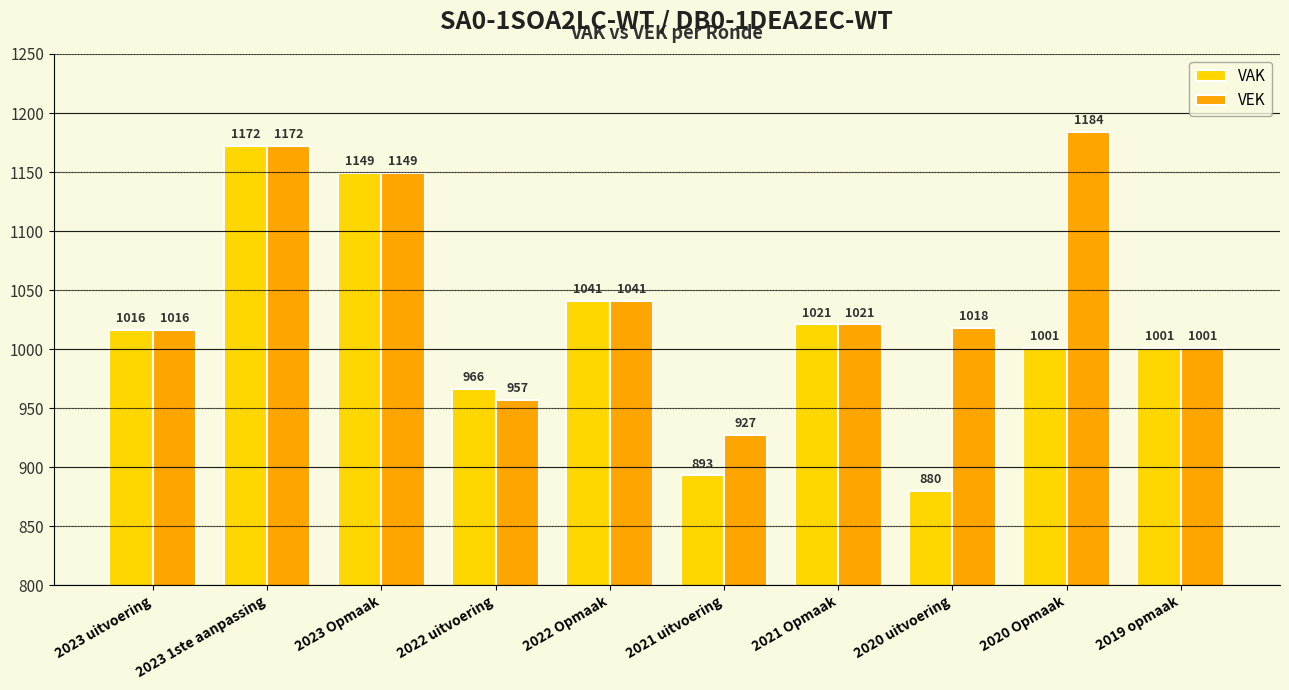

Is it true that VAK equals 1001 at 2019 opmaak?

True